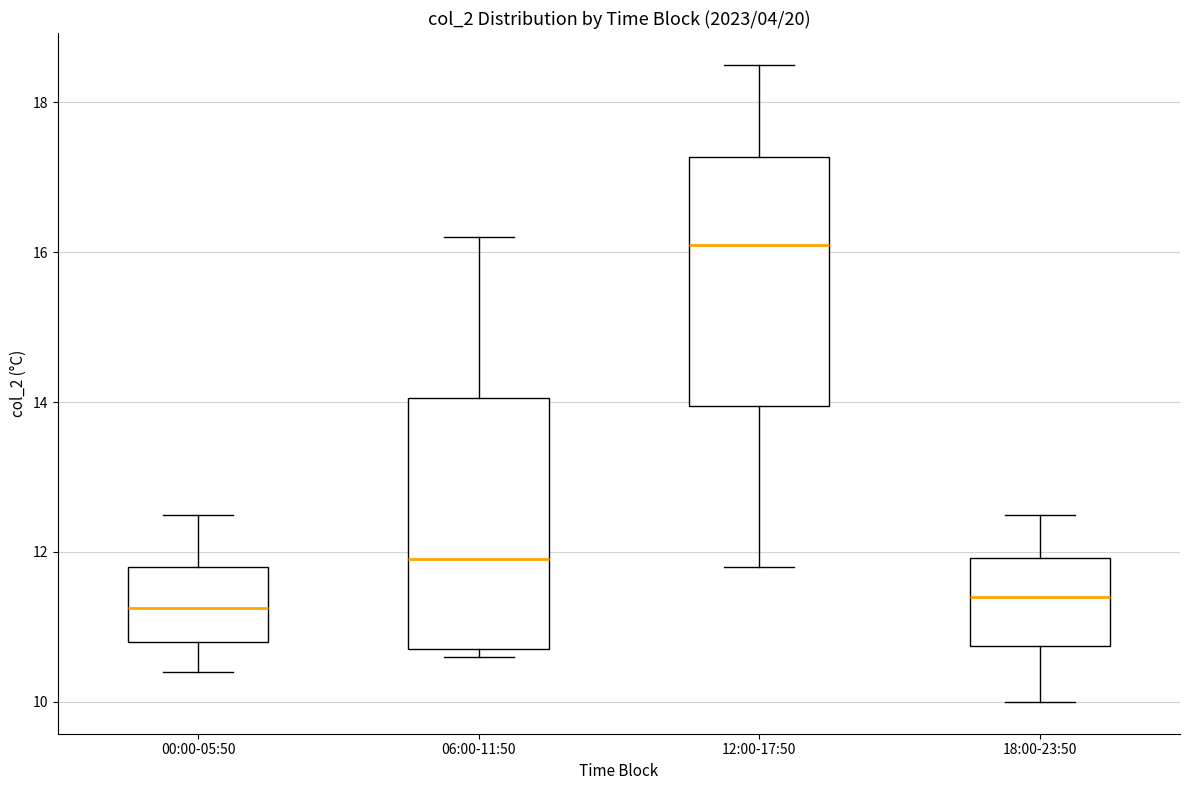

Where is the upper edge of the box for 06:00-11:50 on the y-axis? The values are not printed on the chart, so give them approximately, as read against the axis.

14.0